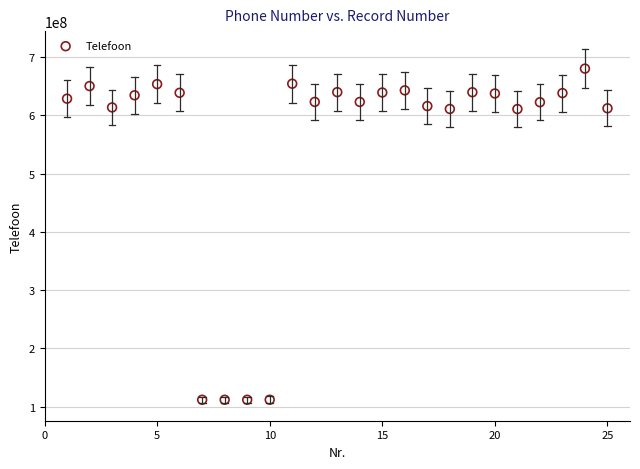

What is the range of Y values (max minus min)?

568502883